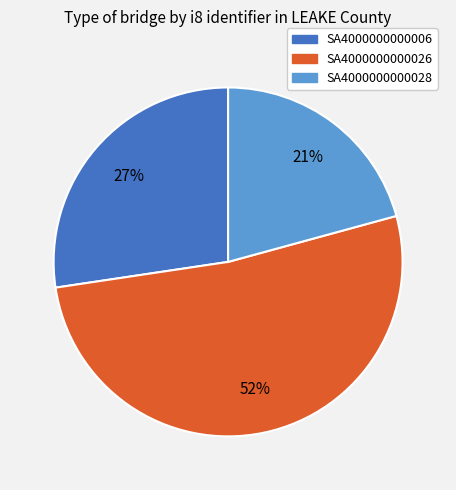

To the nearest percent, what is the combined percentage of SA4000000000028 and SA4000000000026?

73%